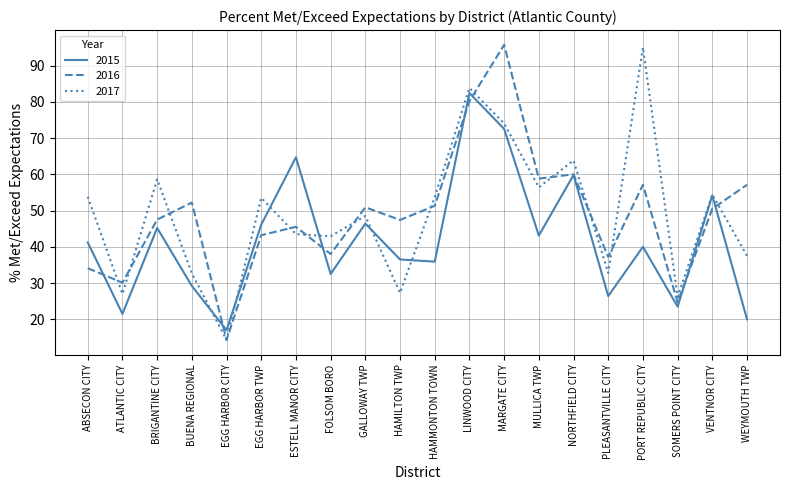

What is the maximum value for 2017?

95.0